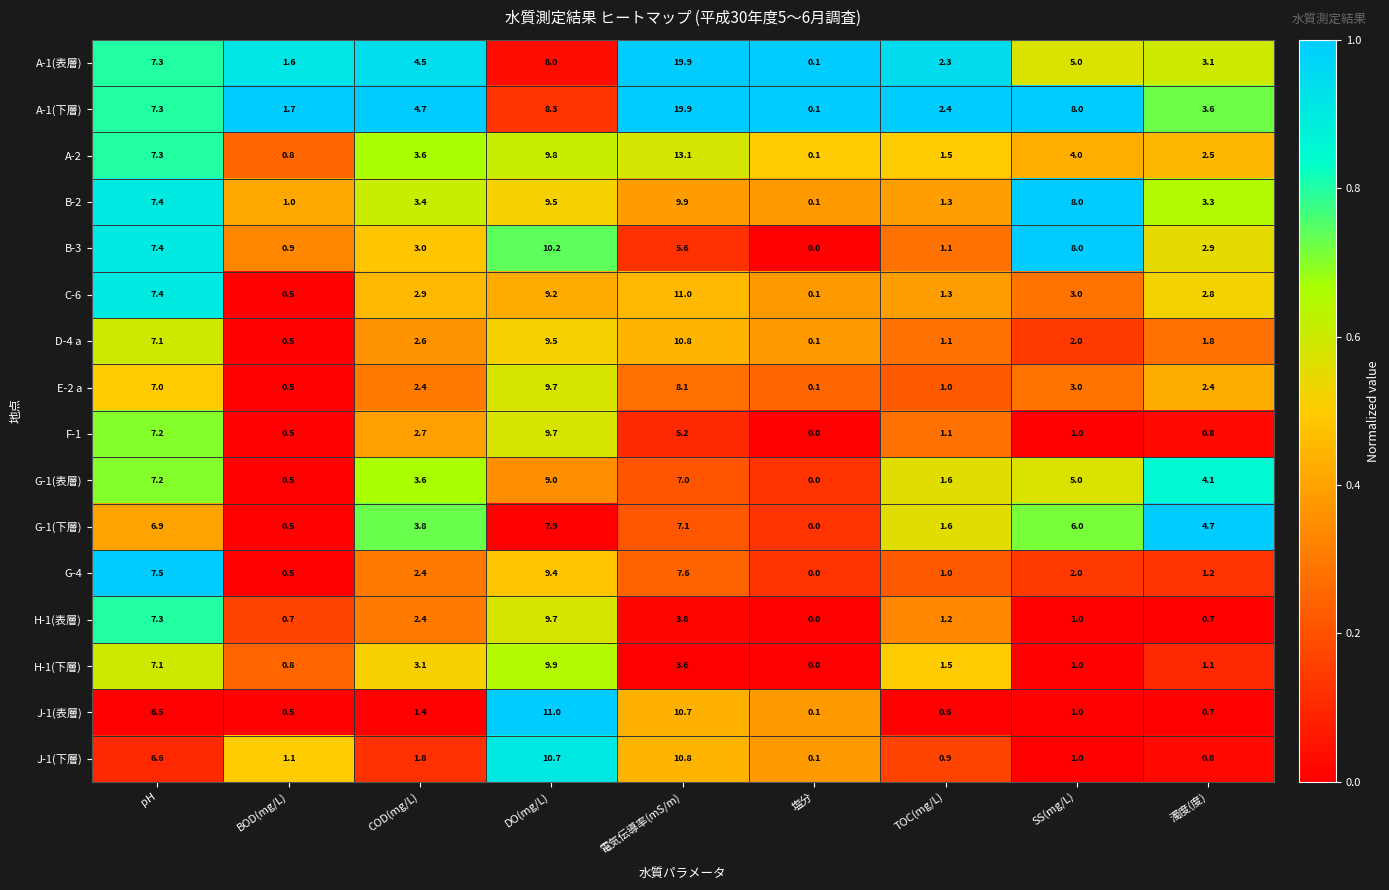

True or false: A-1(表層) has a value of 3.0 at SS(mg/L).

False